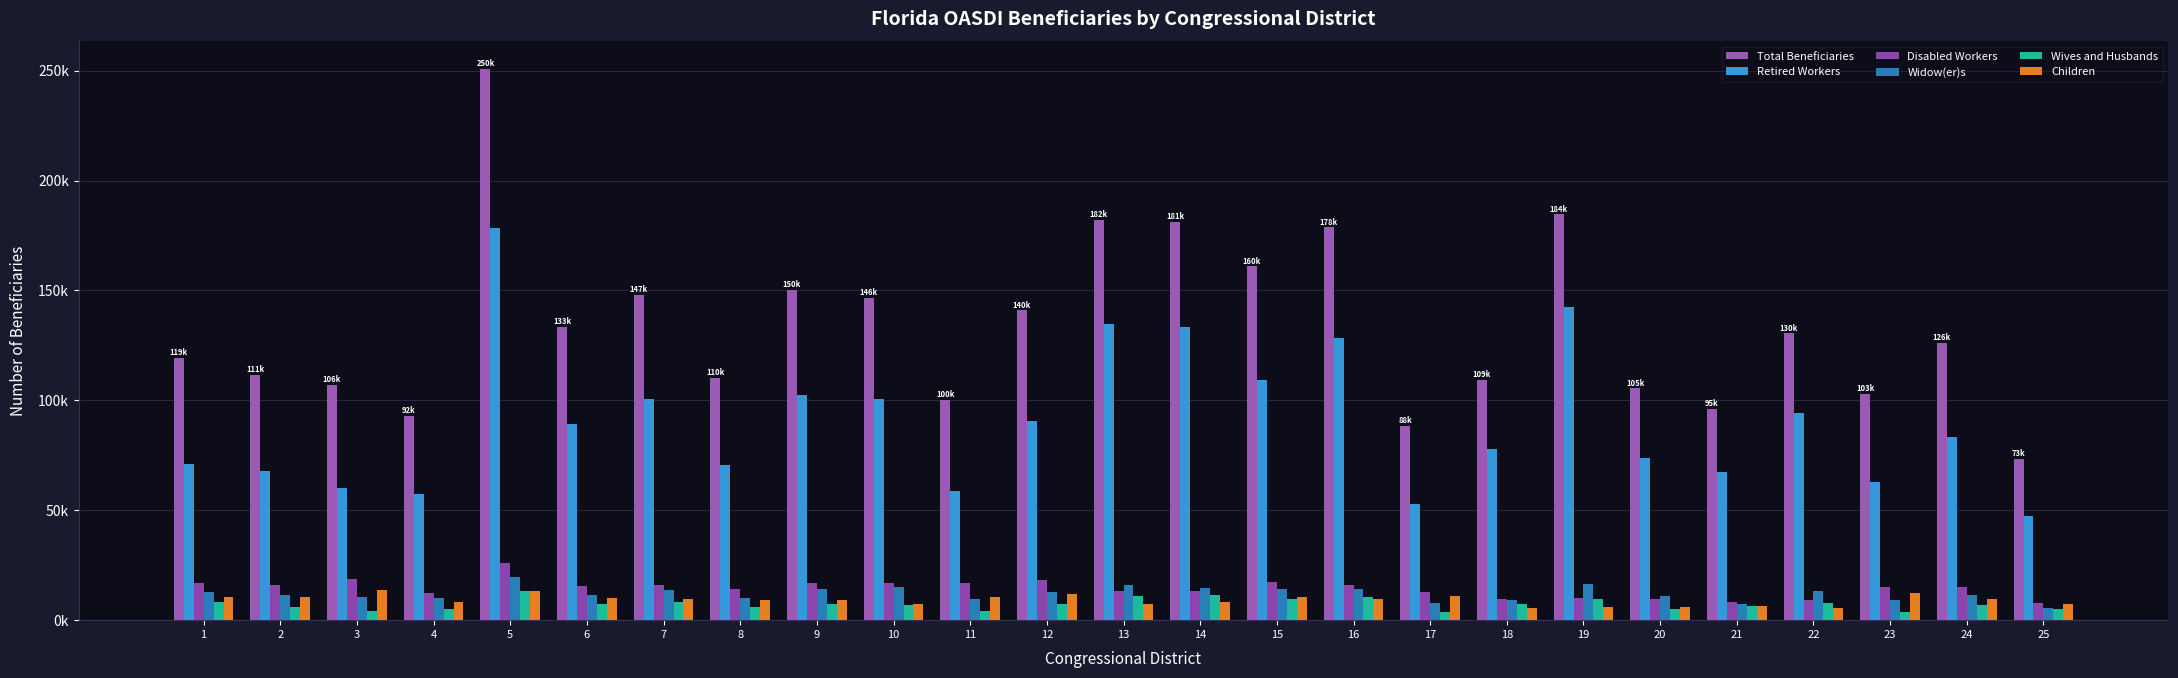

Are the bars grouped side by side (vs. stacked)?

Yes